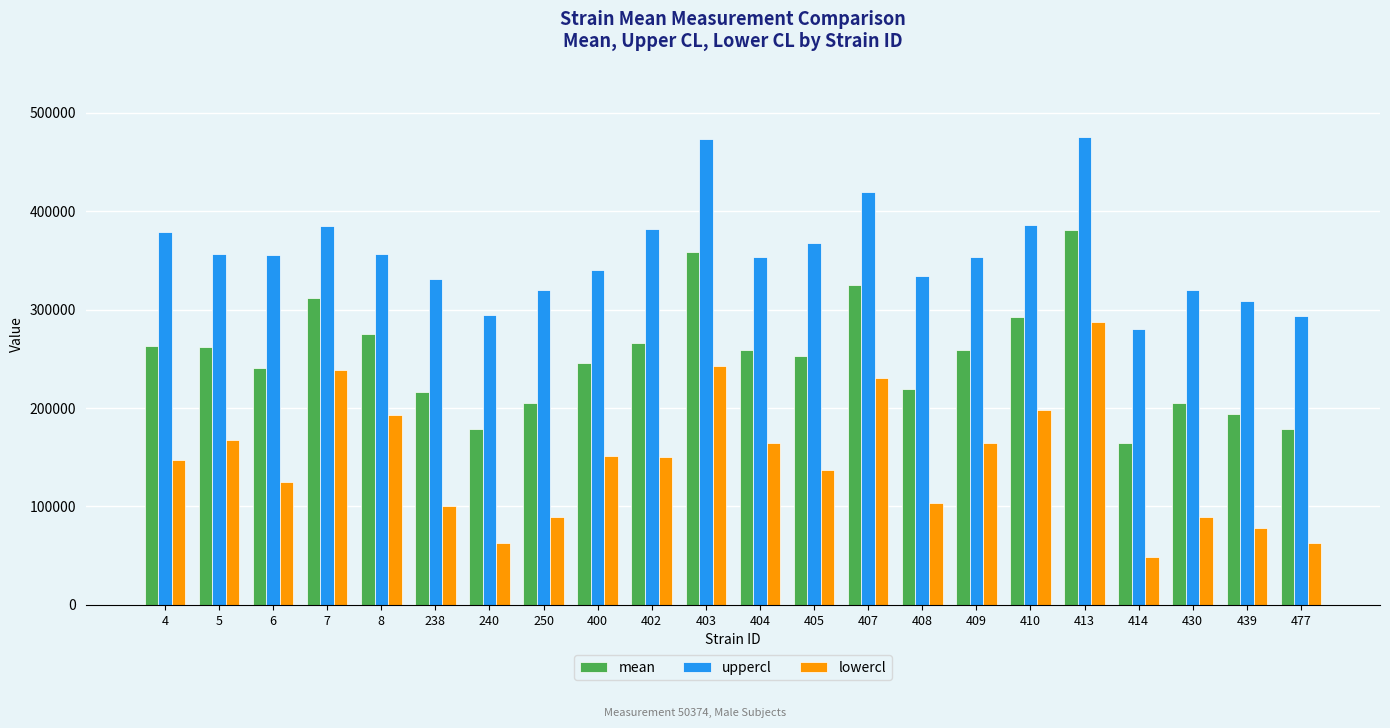

List the series in order of their peak value, lowest first.

lowercl, mean, uppercl